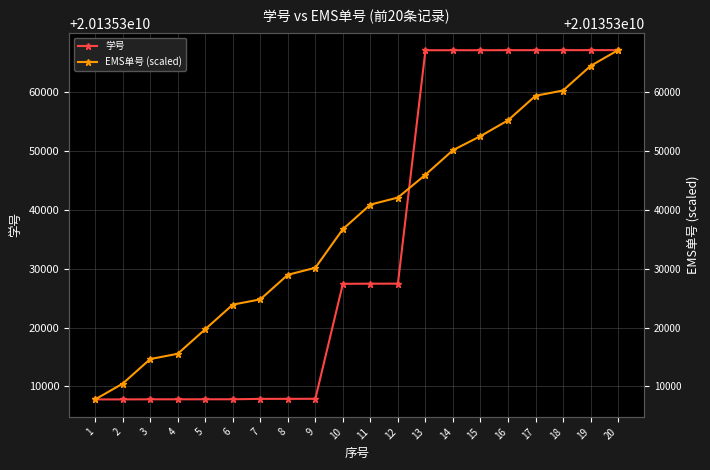

List the labels in order of EMS单号 (scaled) value, smallest first.

1, 2, 3, 4, 5, 6, 7, 8, 9, 10, 11, 12, 13, 14, 15, 16, 17, 18, 19, 20